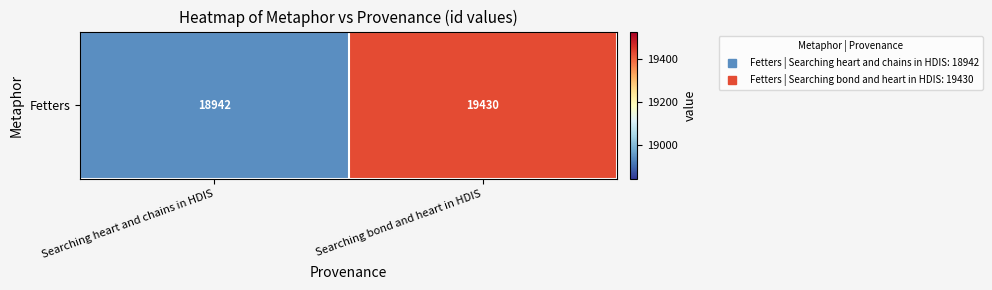

What is the difference between the maximum and minimum values?

488